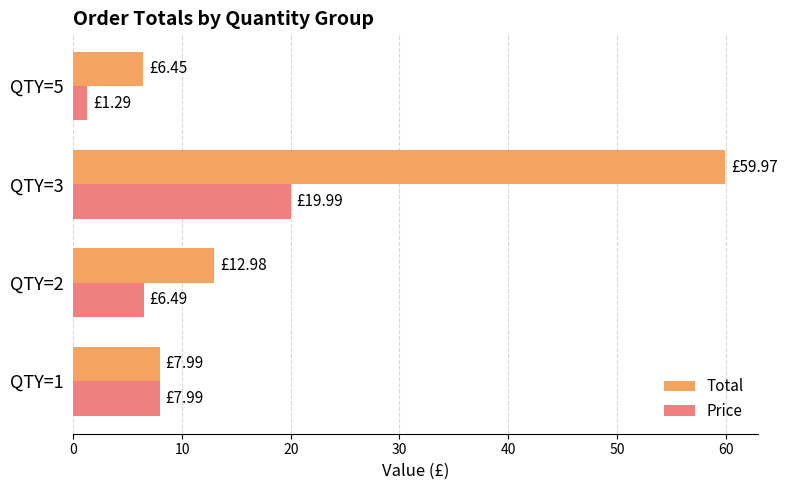

What is the sum of the Total values at QTY=1 and QTY=3?

68.0